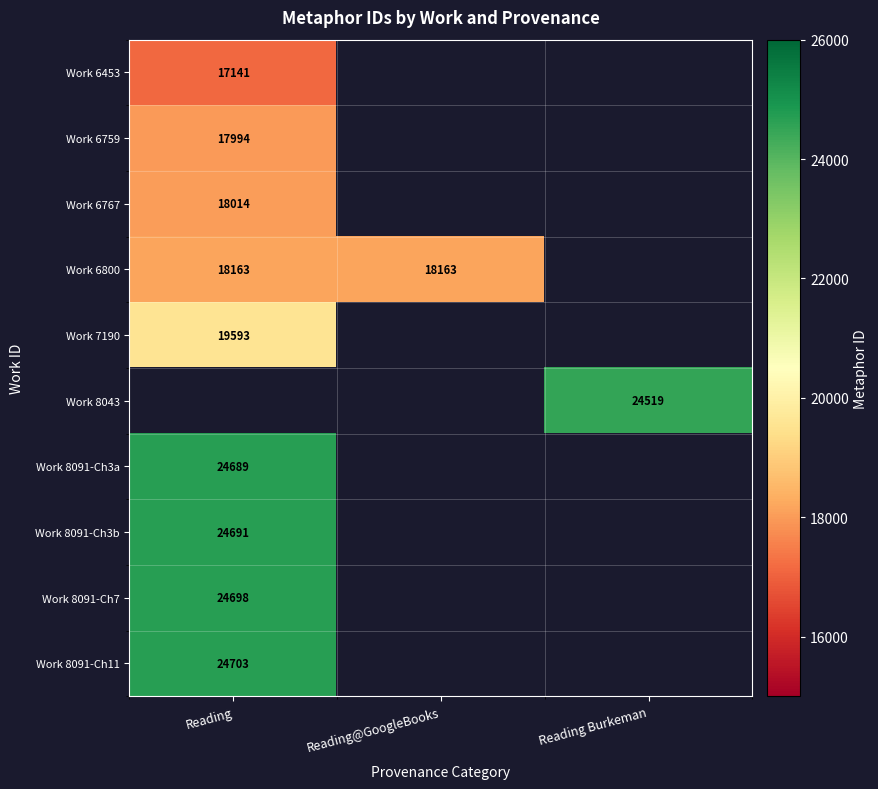

Is it true that Work 6800 equals 18163 at Reading?

True